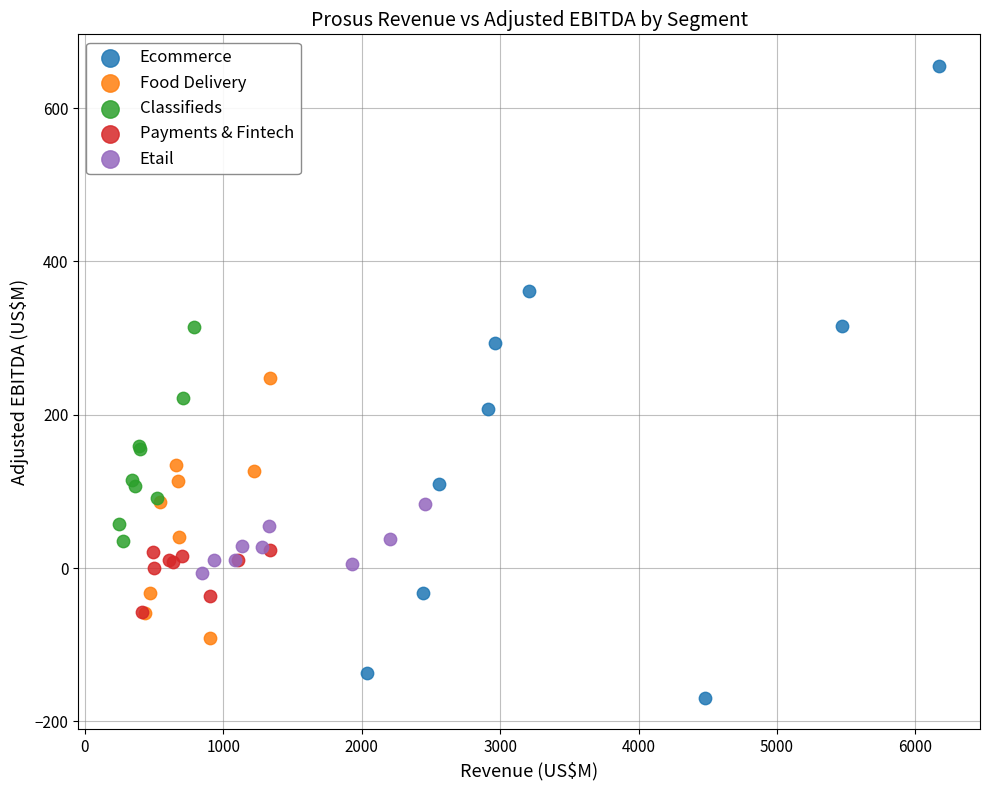

Which series has the widest spread of Y values?

Ecommerce